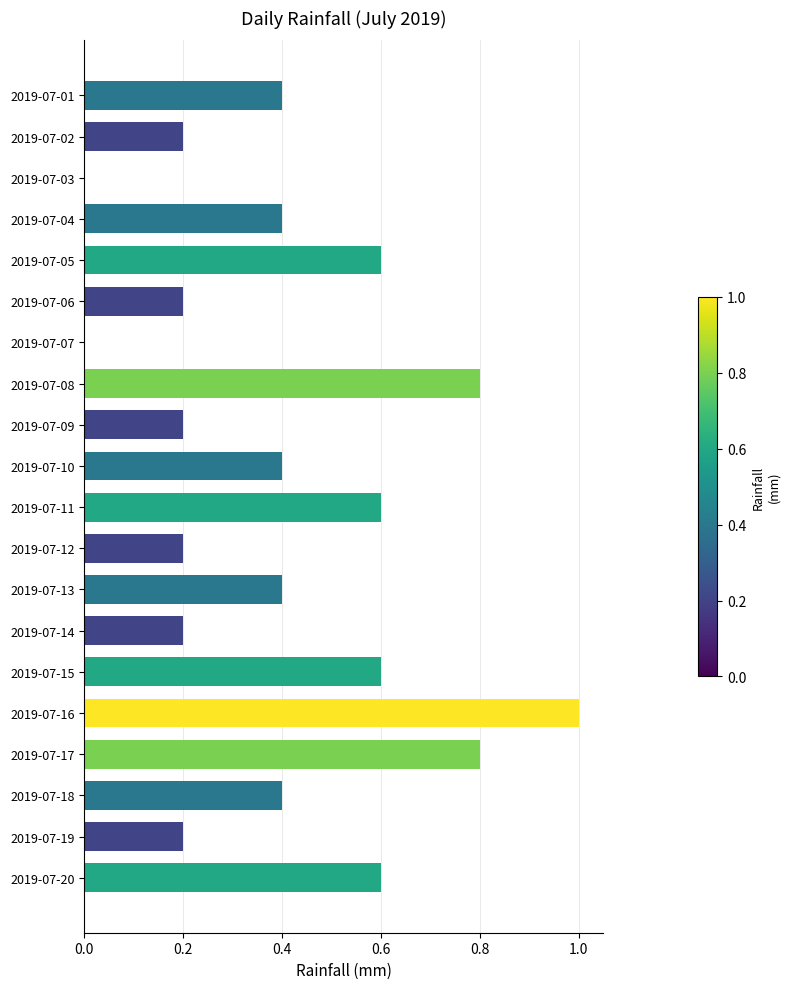

Reading top to bottom, extract all data points from this chart.

2019-07-01=0.4	2019-07-02=0.2	2019-07-03=0.0	2019-07-04=0.4	2019-07-05=0.6	2019-07-06=0.2	2019-07-07=0.0	2019-07-08=0.8	2019-07-09=0.2	2019-07-10=0.4	2019-07-11=0.6	2019-07-12=0.2	2019-07-13=0.4	2019-07-14=0.2	2019-07-15=0.6	2019-07-16=1.0	2019-07-17=0.8	2019-07-18=0.4	2019-07-19=0.2	2019-07-20=0.6